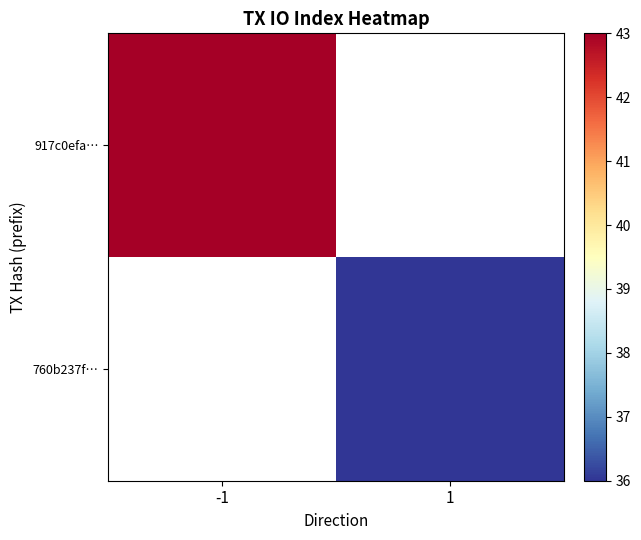

At which label does 760b237f… reach its peak?

-1